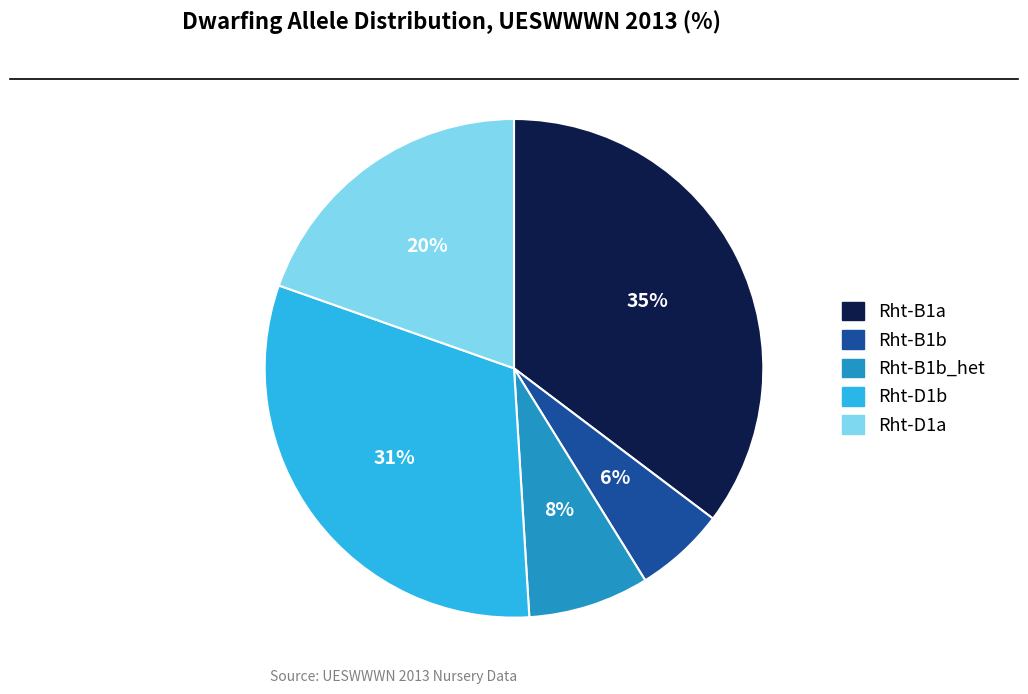

Is there any slice that represents more than half of the pie?

No